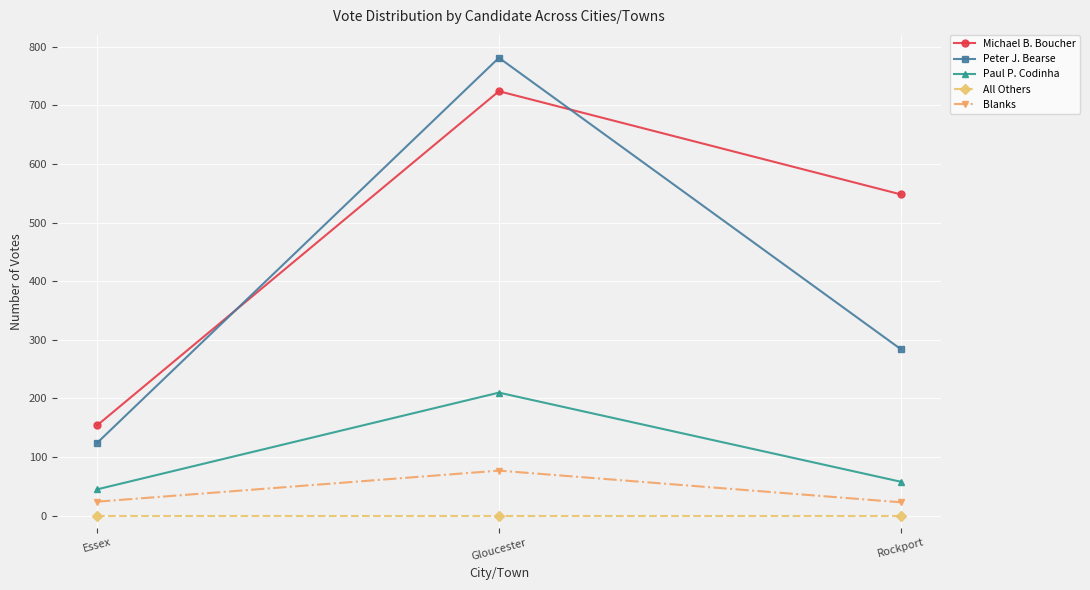

Rank the series by their maximum value, from lowest to highest.

All Others, Blanks, Paul P. Codinha, Michael B. Boucher, Peter J. Bearse